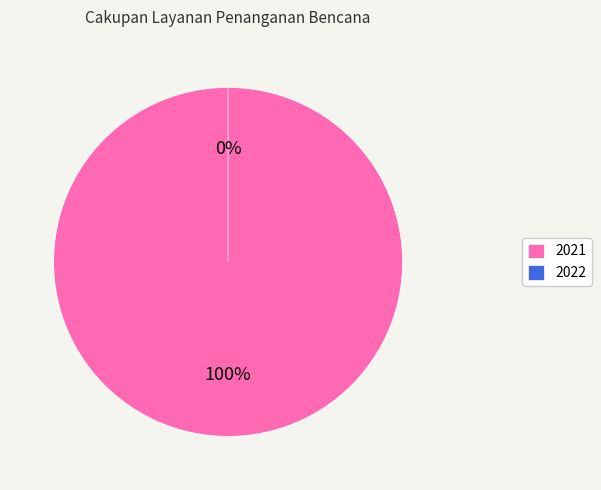

How many slices are in this pie chart?

2